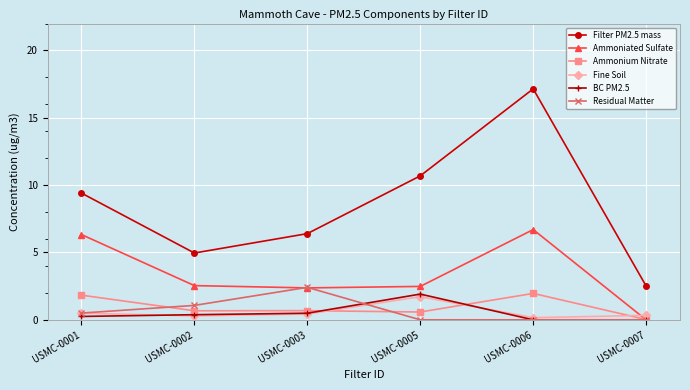

Which series has the largest total across all categories?

Filter PM2.5 mass